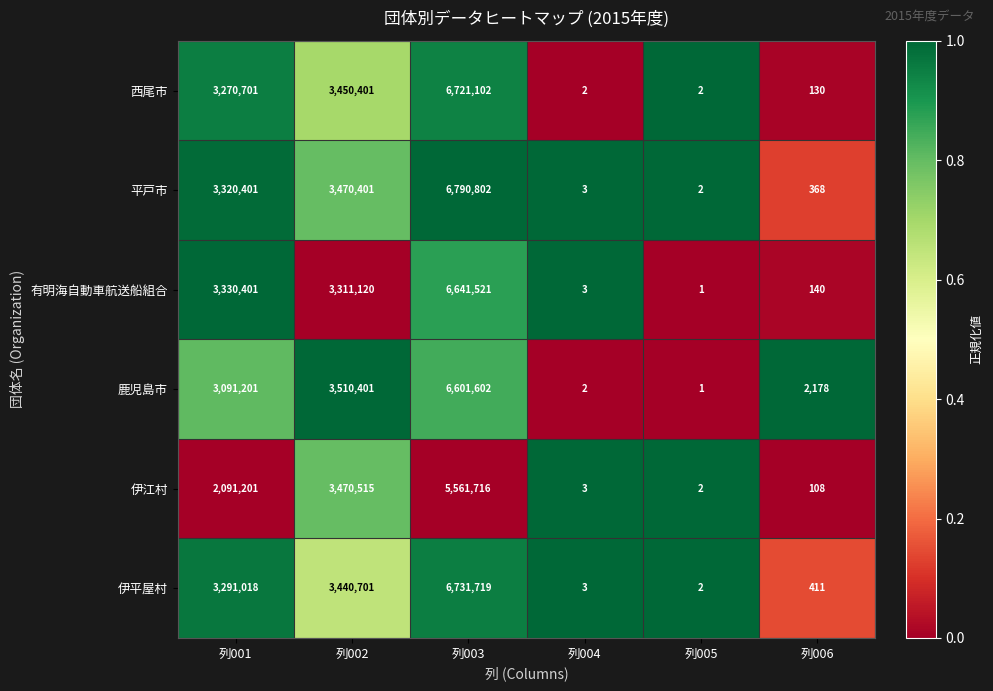

At which category is the sum across all series the highest?

列003